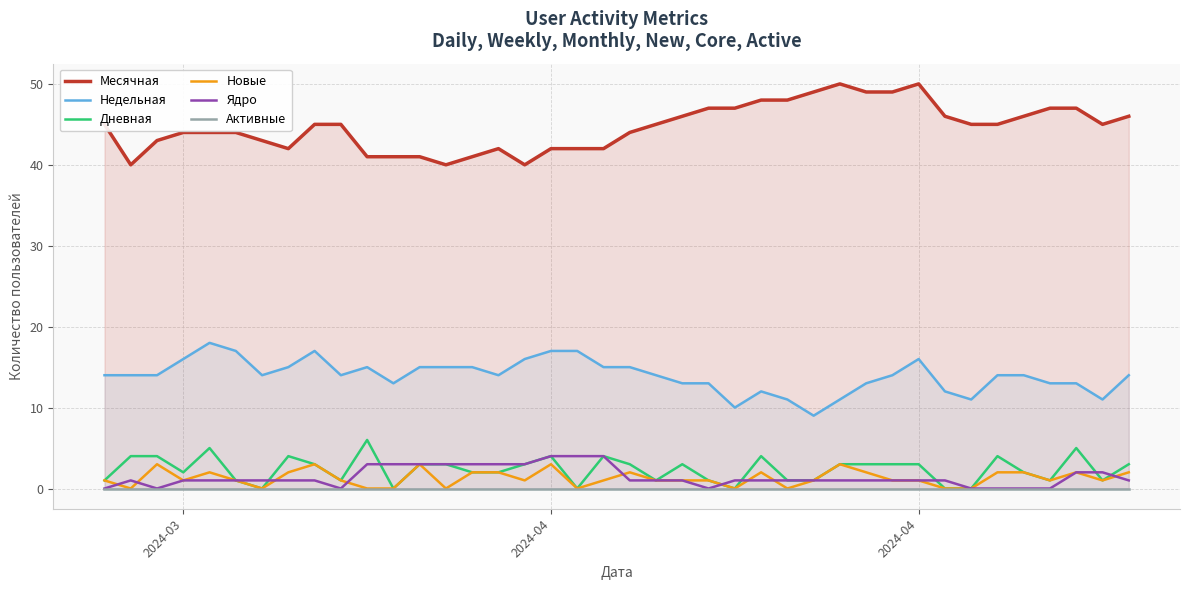

How many lines are shown in the chart?

6